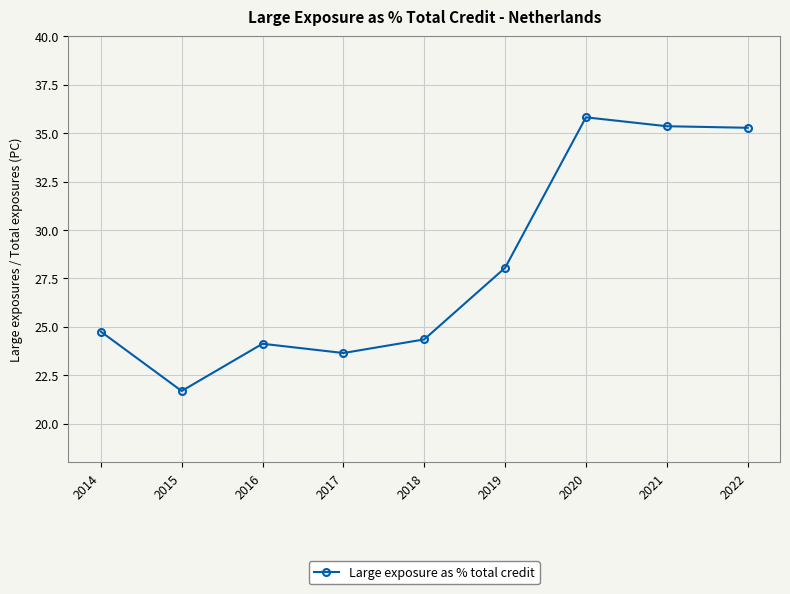

What is the sum of the values at 2018 and 2019?

52.4